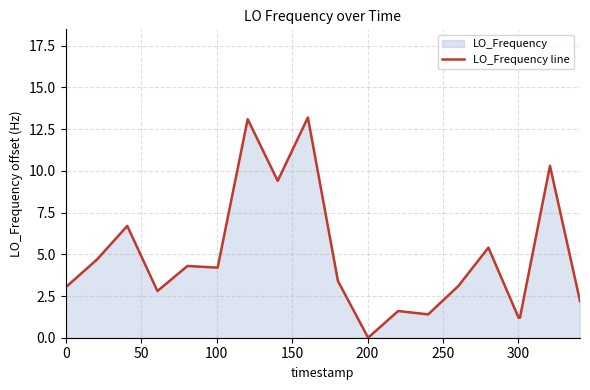

What is the value of the 19th point from the left?

10.3